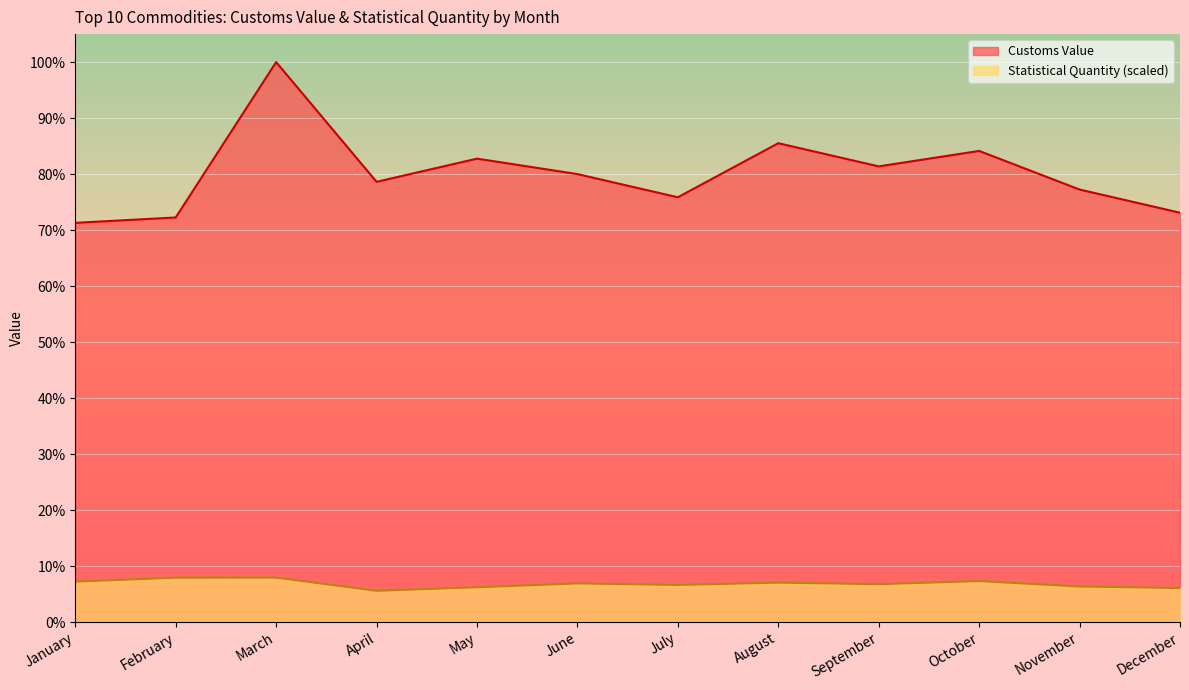

What is the average value of the Statistical Quantity (scaled) series?

0.1